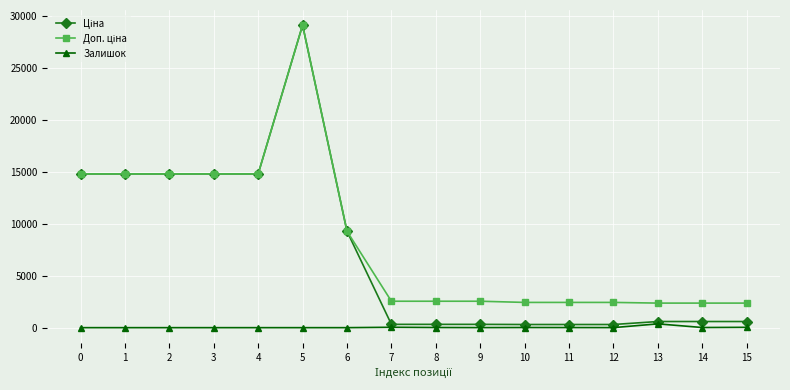

What is the total value across all series at 0?

29635.2